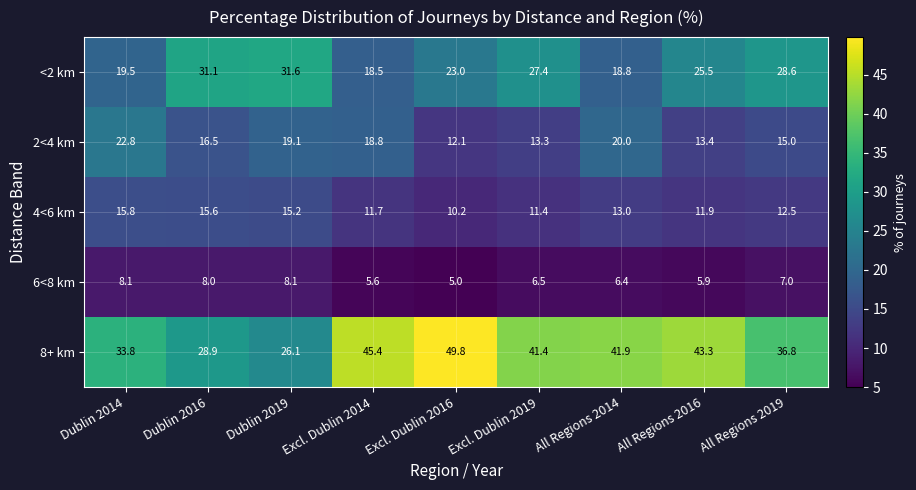

List the series in order of their peak value, highest first.

8+ km, <2 km, 2<4 km, 4<6 km, 6<8 km